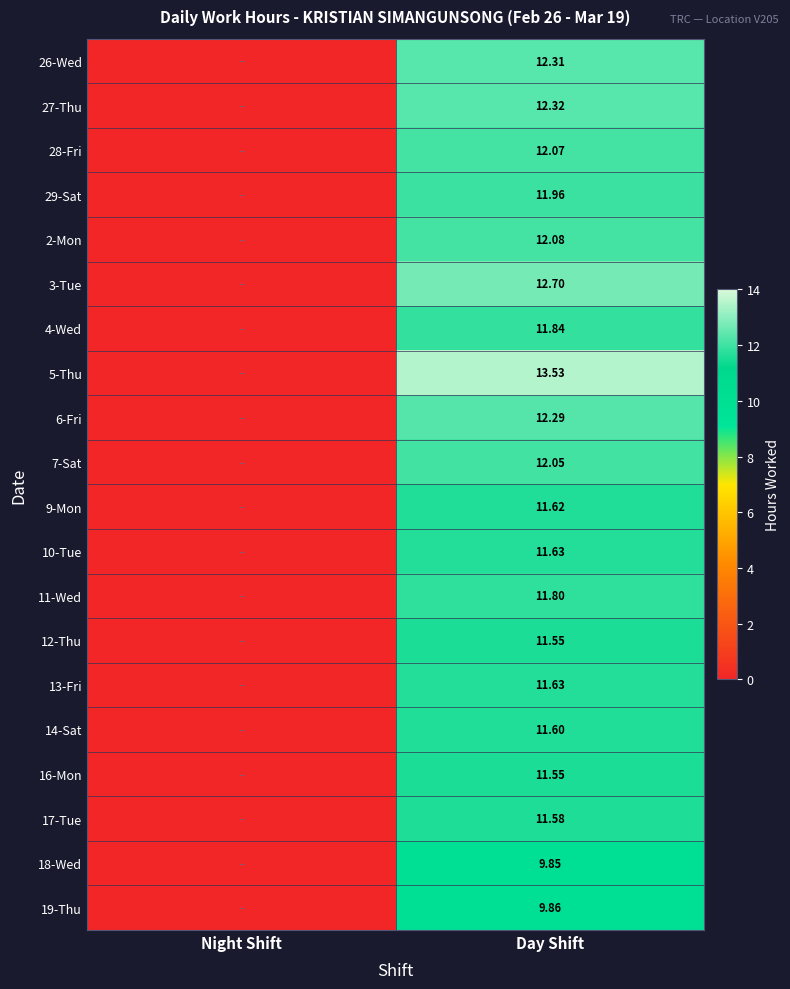

True or false: 29-Sat has a value of 7.1 at Day Shift.

False